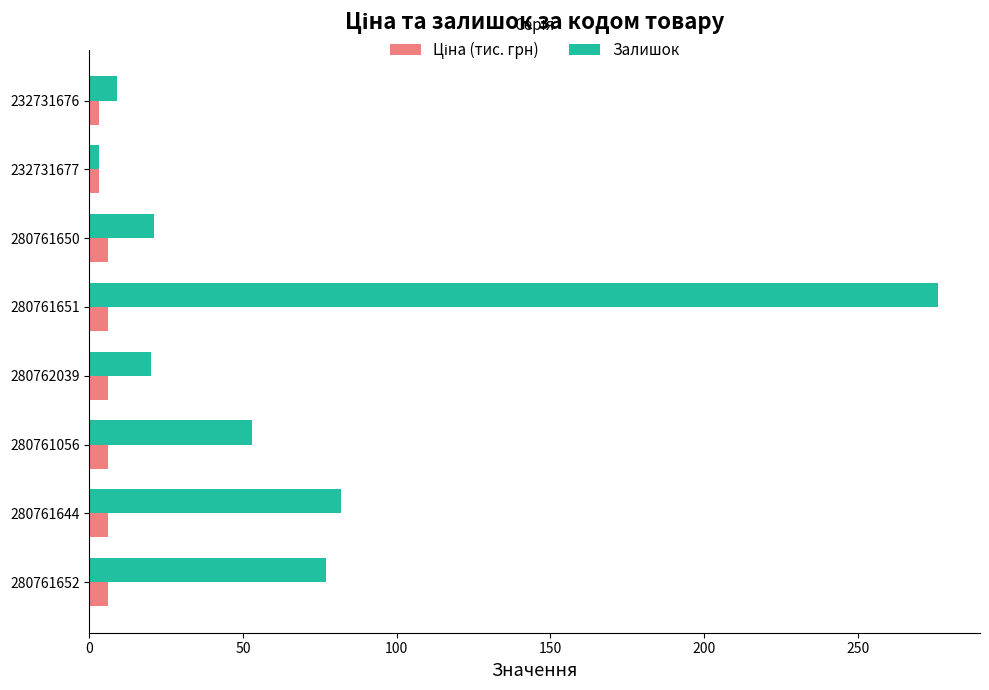

How many data points does each series have?

8